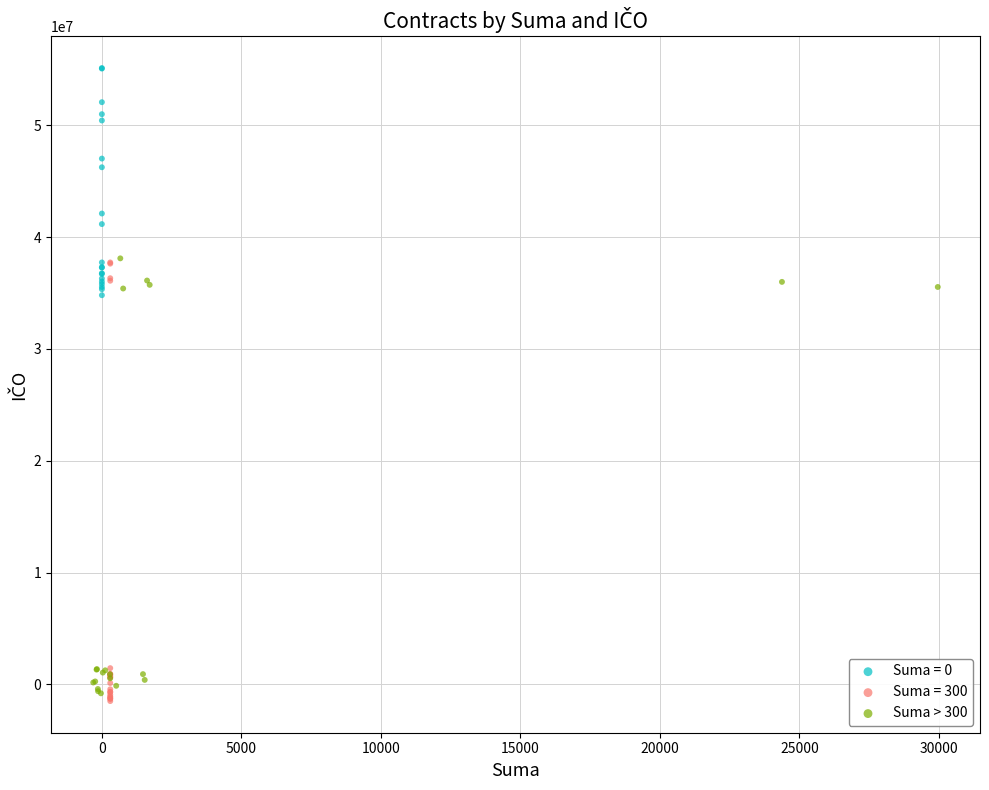

Which series contains the highest Y value?

Suma = 0